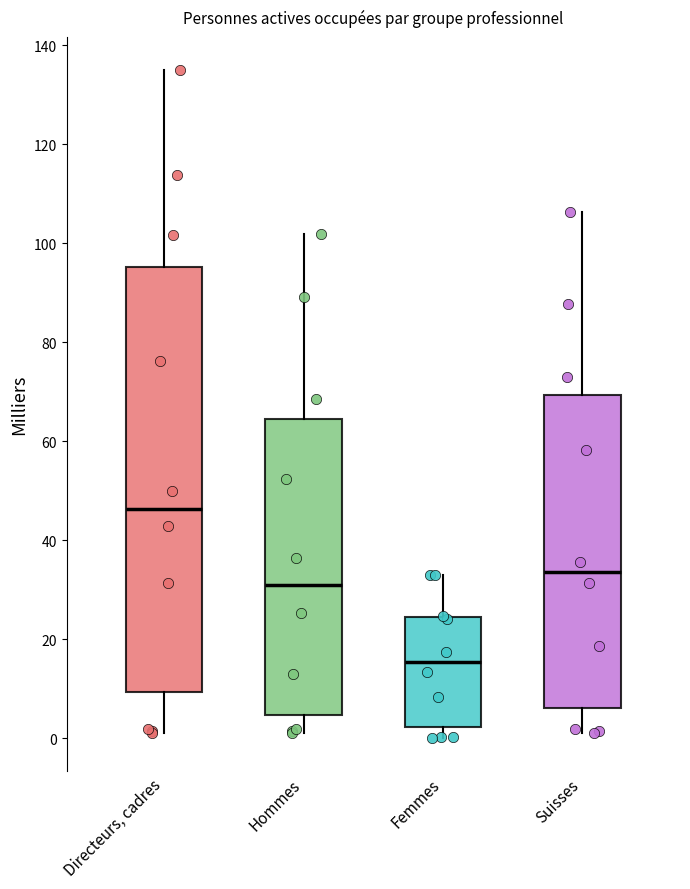

Which box's median line is the highest?

Directeurs, cadres